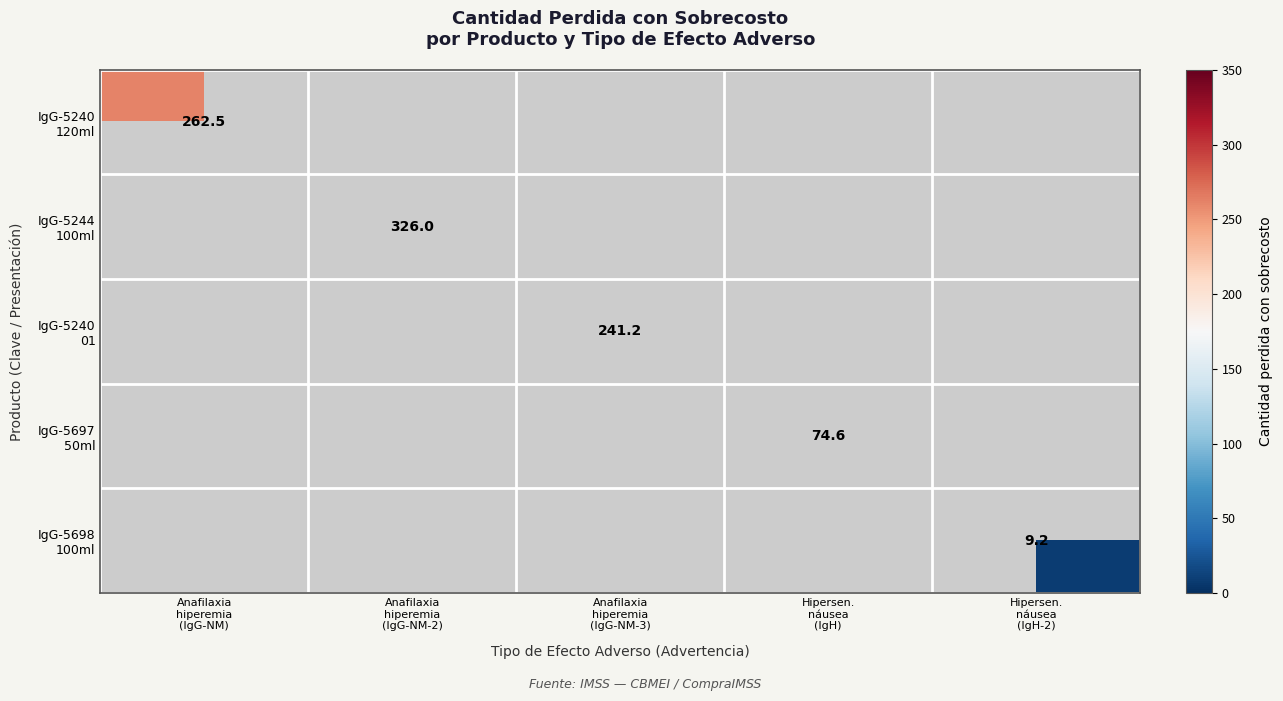

Which series has the largest range (max minus min)?

IgG-5240 120ml